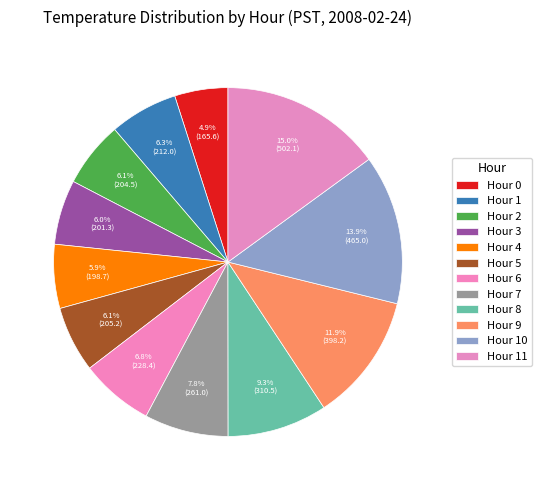

Which slice is the smallest?

Hour 0